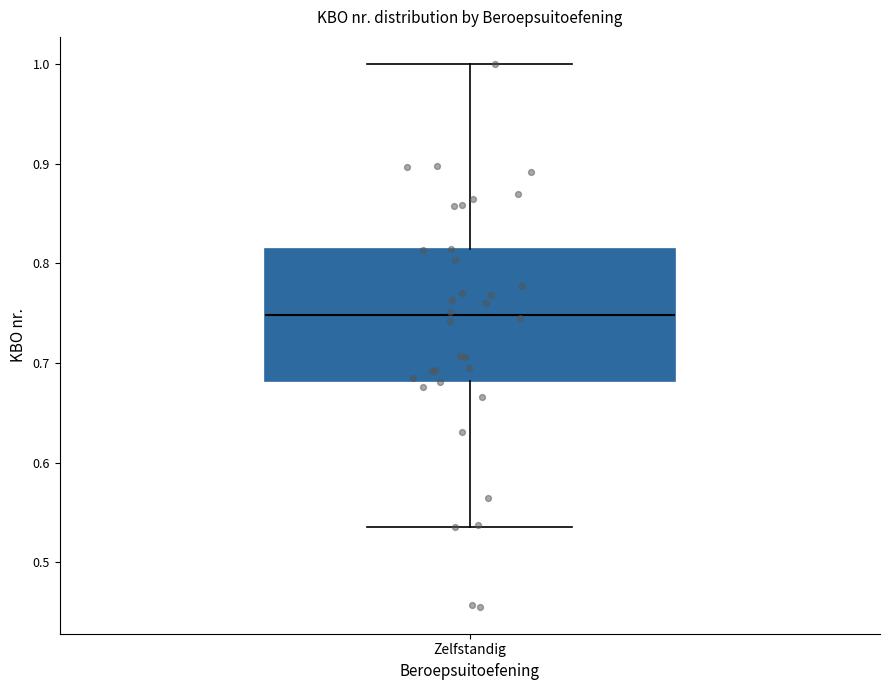

Read this box plot against the y-axis: the position of the median line, the range covered by the box, and the ends of both whiskers. The values are not printed on the chart, so give them approximately, as read against the axis.

median 0.75, box 0.68 to 0.81, whiskers 0.54 to 1.00